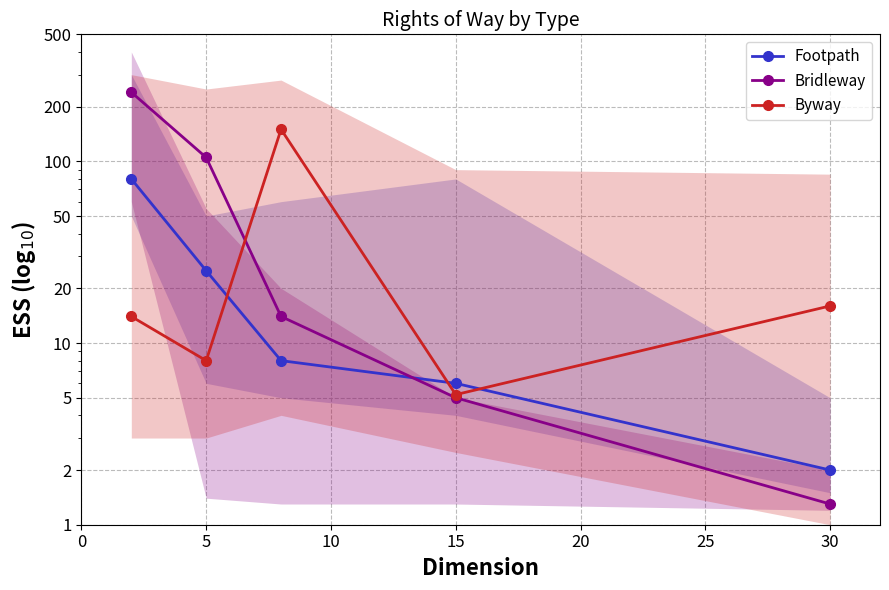

The value of Footpath at 10 is 4.8. True or false?

False